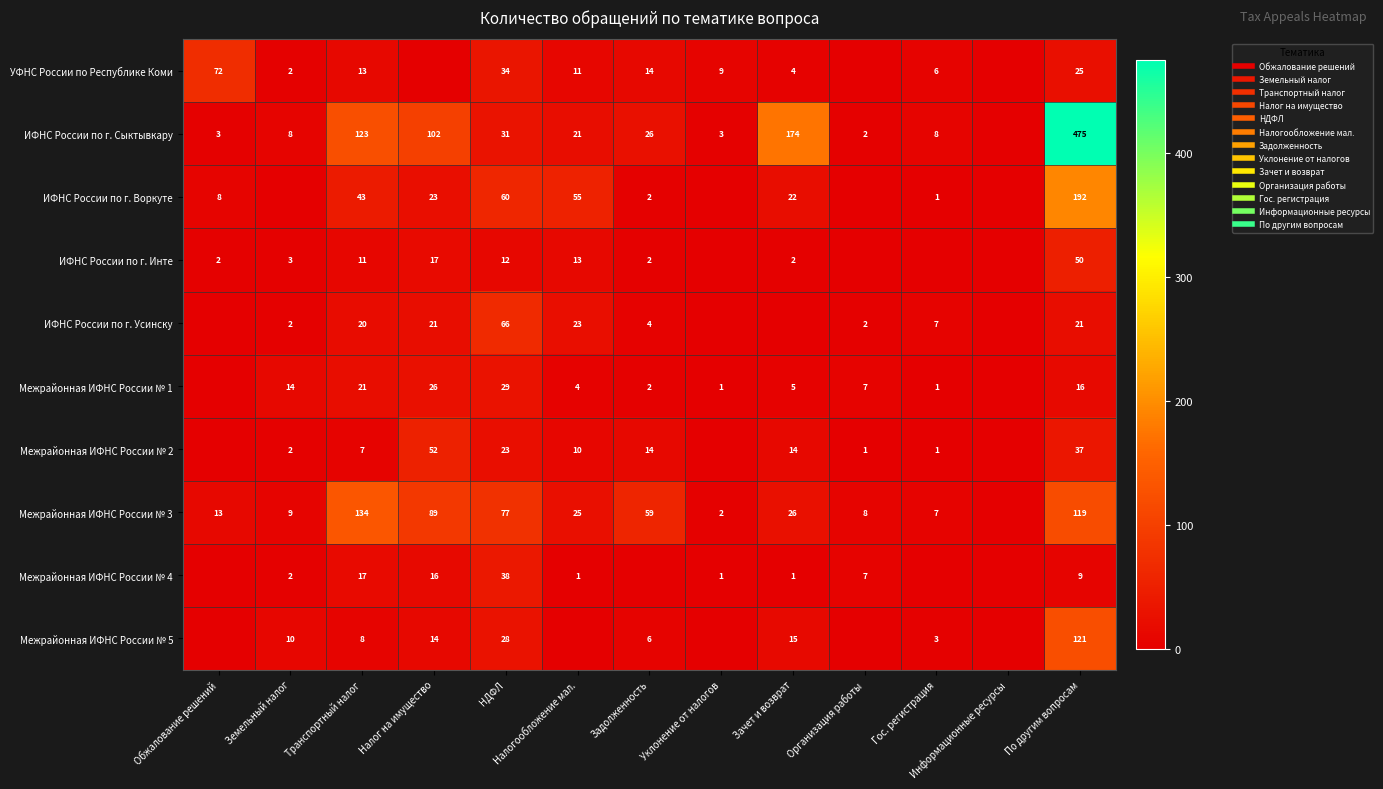

Which series has the largest range (max minus min)?

ИФНС России по г. Сыктывкару